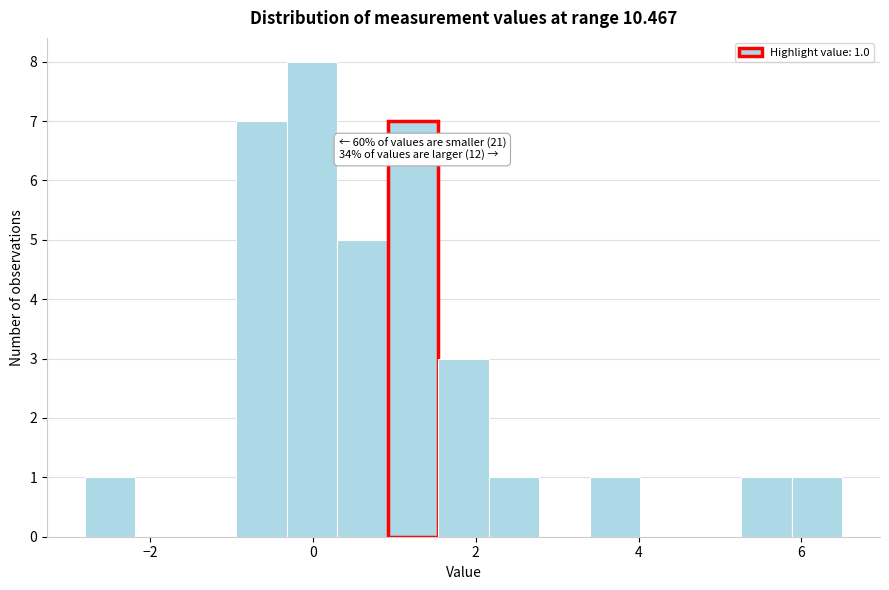

Around what value on the x-axis is the tallest bar? Give the approximate position of its centre, as read against the axis.

0.0